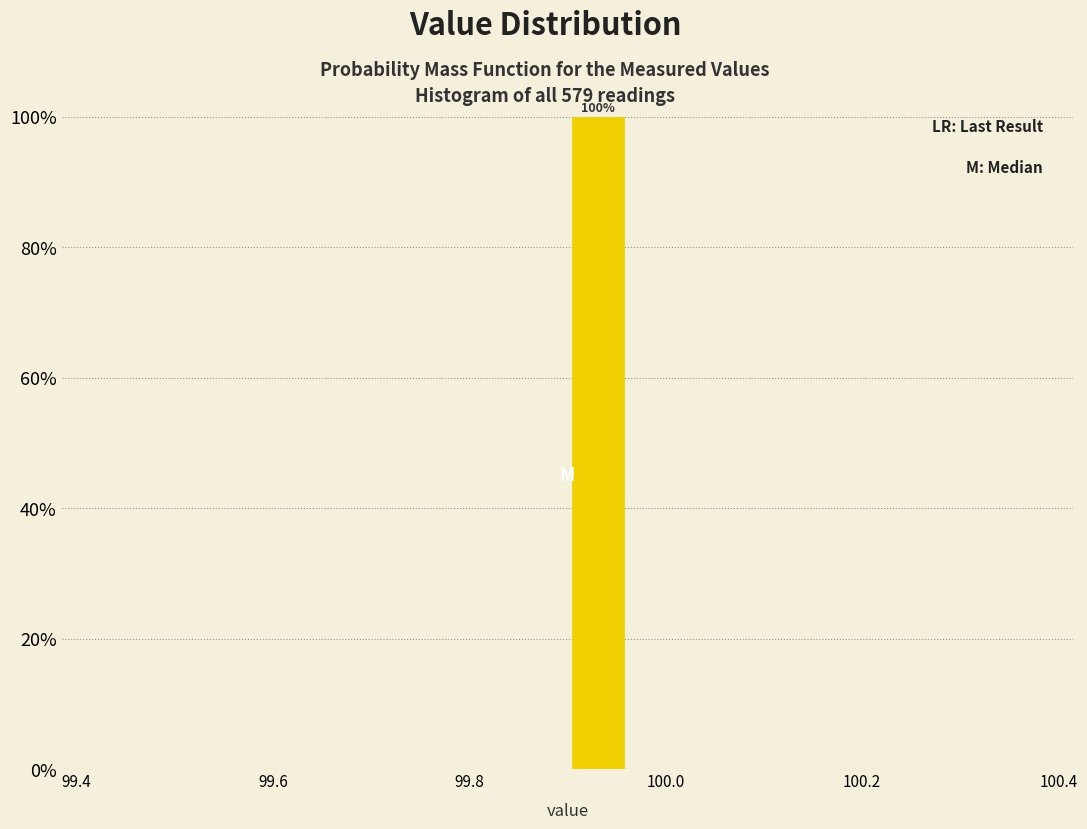

Read against the x-axis, roughly where is the centre of the tallest bar?

99.94